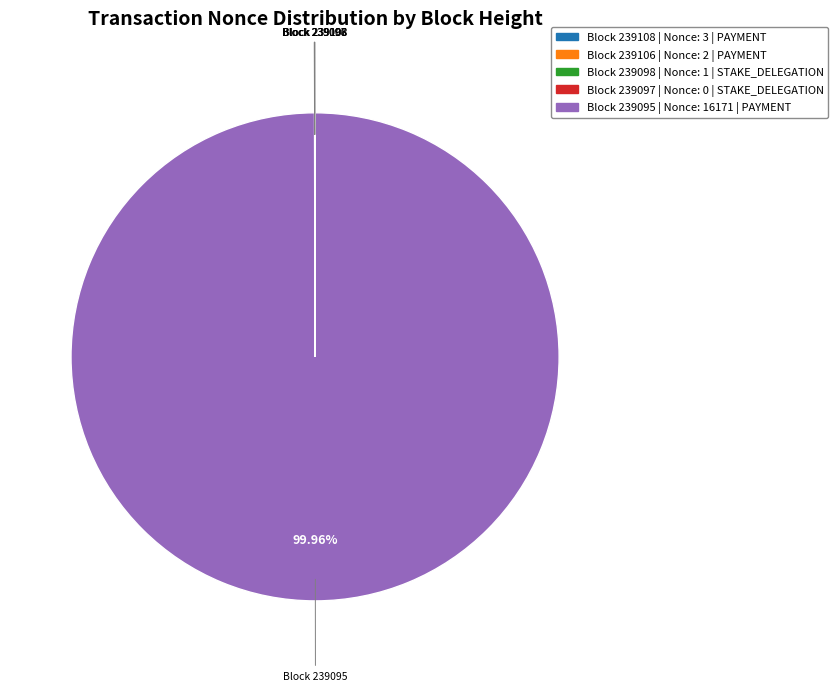

Does any single category account for the majority?

Yes